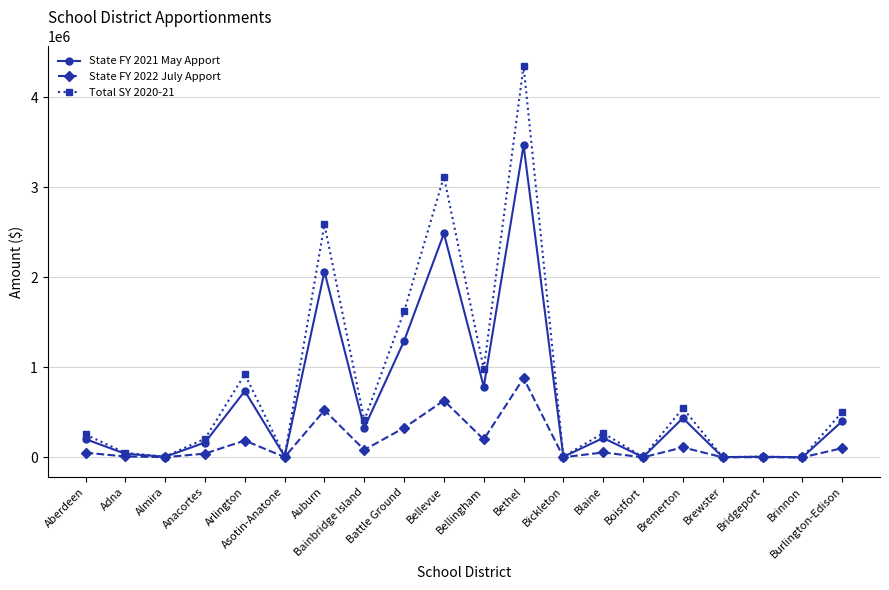

Rank the series by their average value, from highest to lowest.

Total SY 2020-21, State FY 2021 May Apport, State FY 2022 July Apport